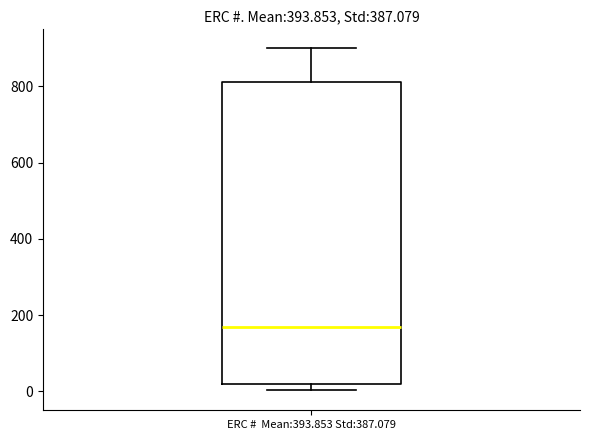

Transcribe this box plot: give where the median line is, the range the box spans, and where the two whiskers end, as read against the y-axis. The values are not printed on the chart, so give them approximately, as read against the axis.

median 160, box 20 to 820, whiskers 0 to 900